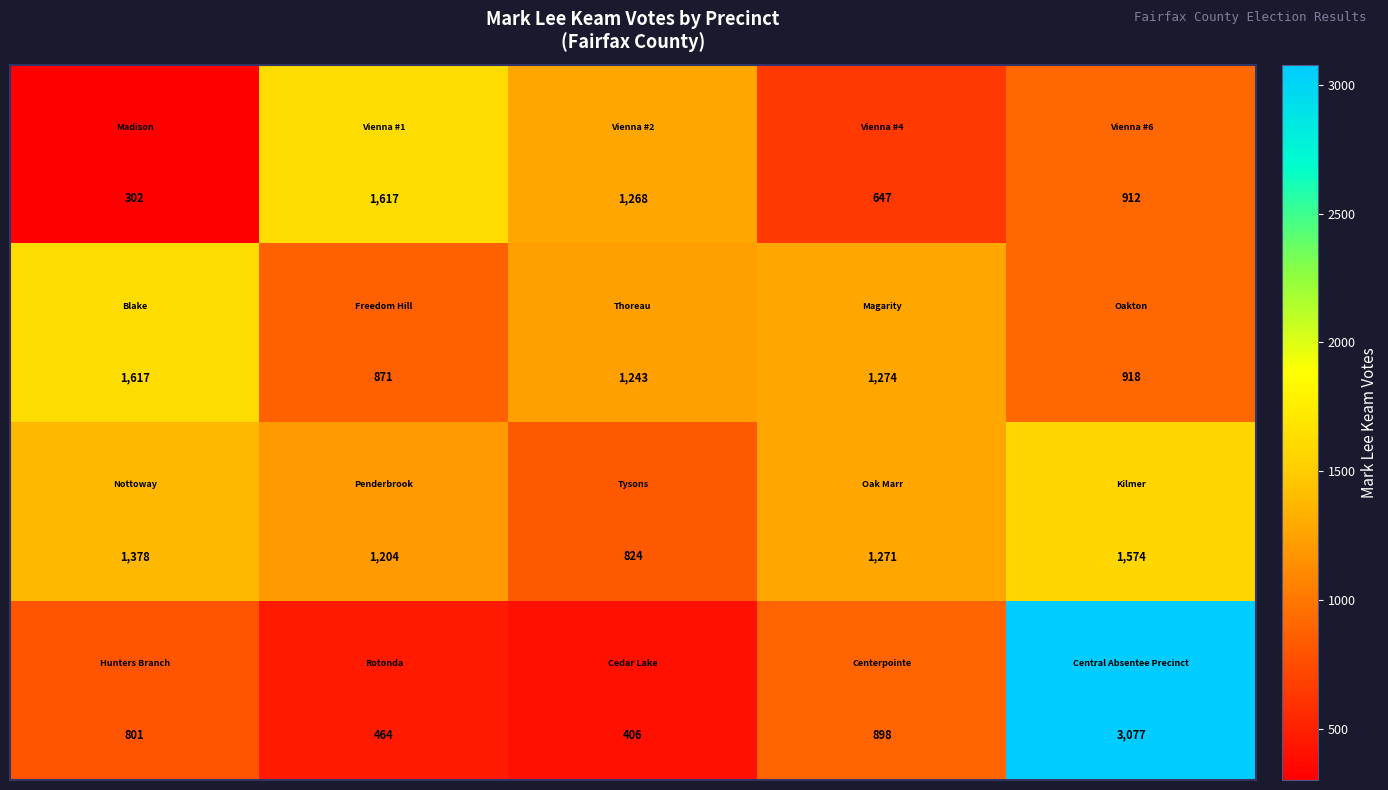

Count the number of data series in this chart.

4